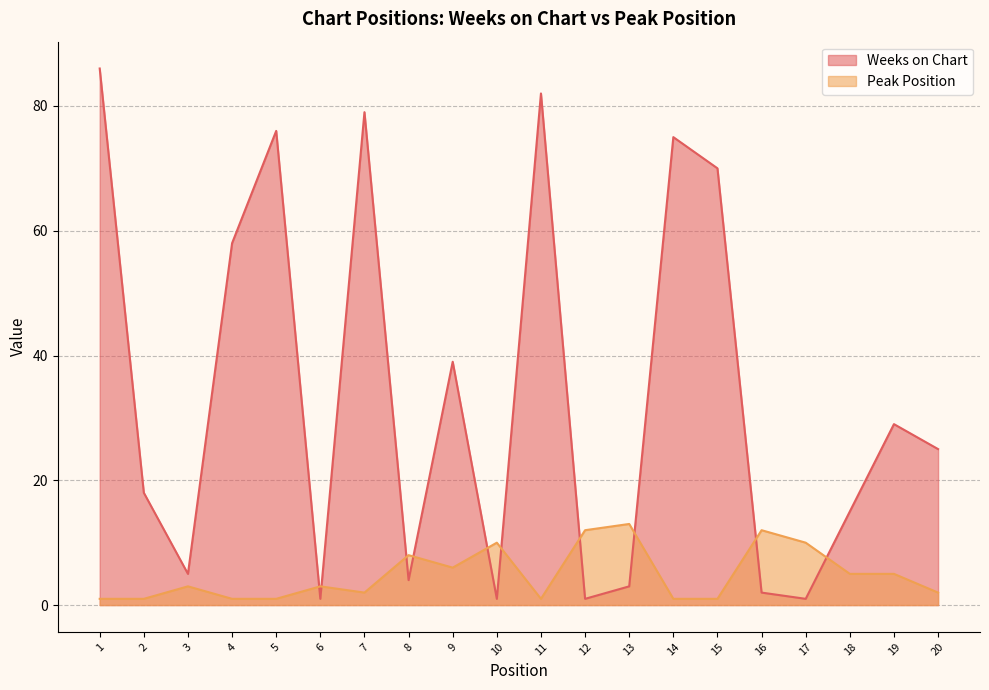

What is the sum of all Peak Position values?

98